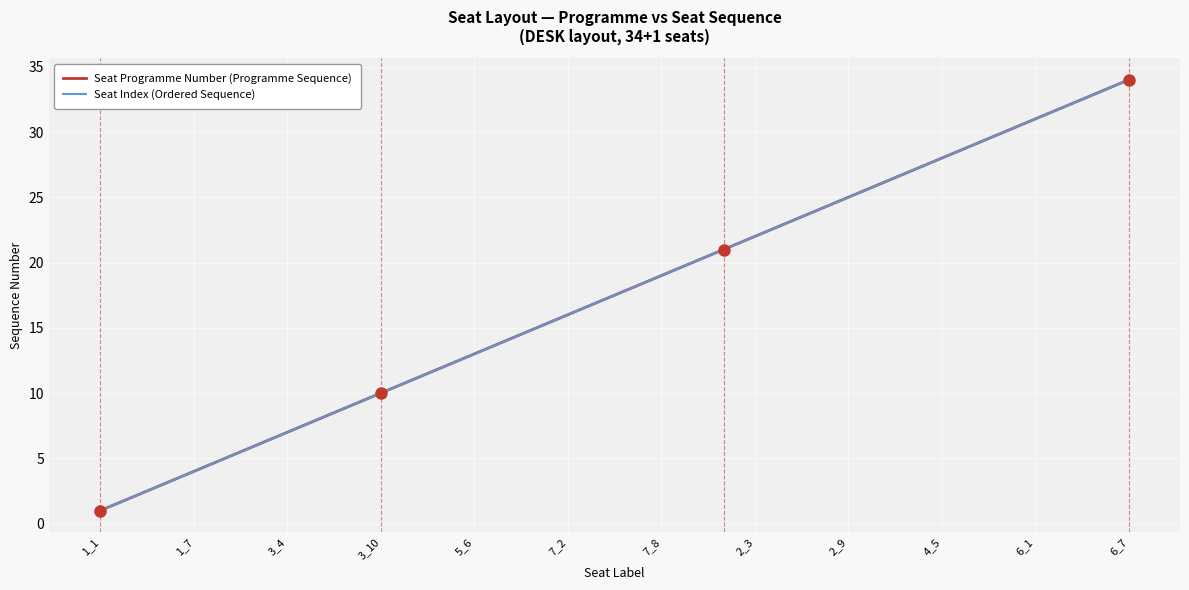

List the series in order of their peak value, highest first.

Seat Programme Number (Programme Sequence), Seat Index (Ordered Sequence)